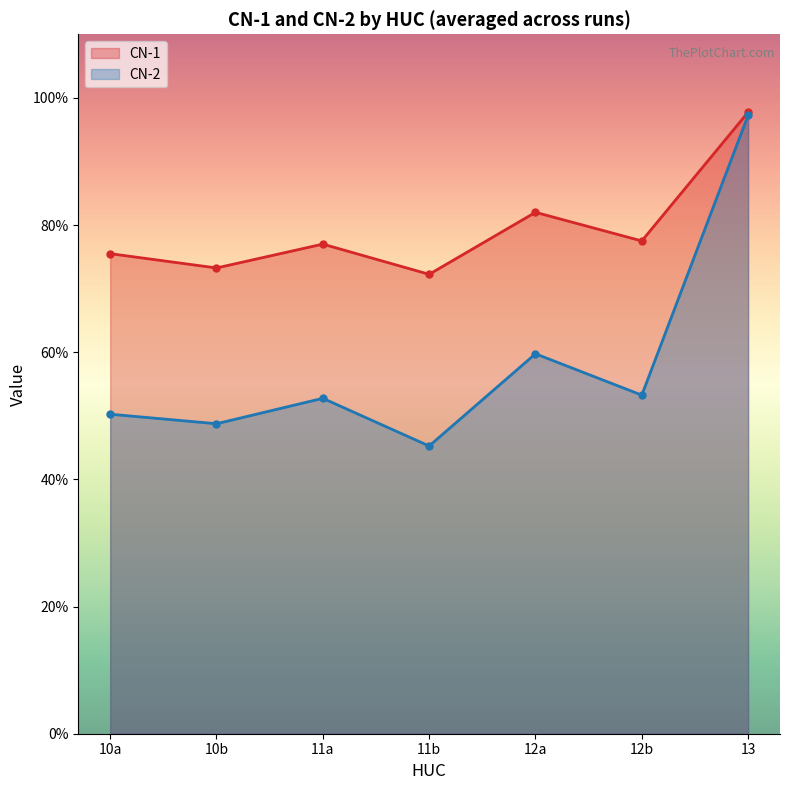

True or false: CN-1 and CN-2 intersect in this chart.

False